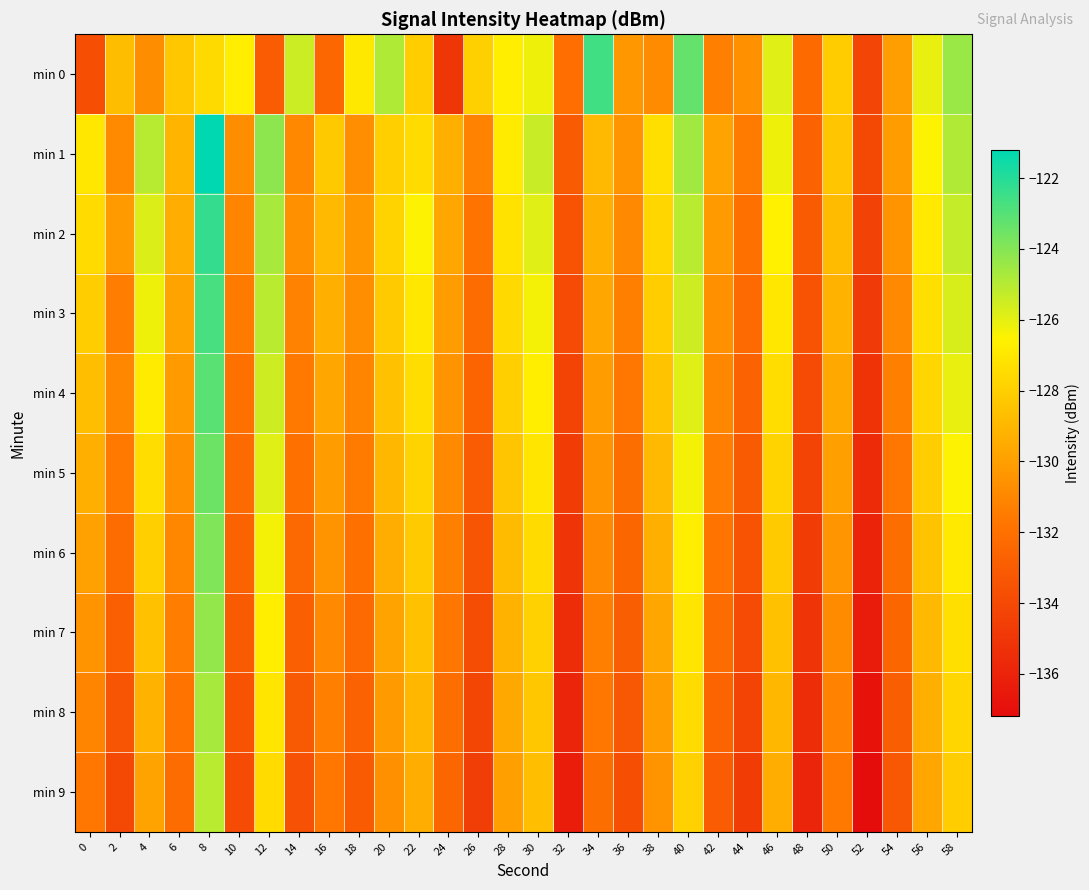

At which category is the sum across all series the highest?

8